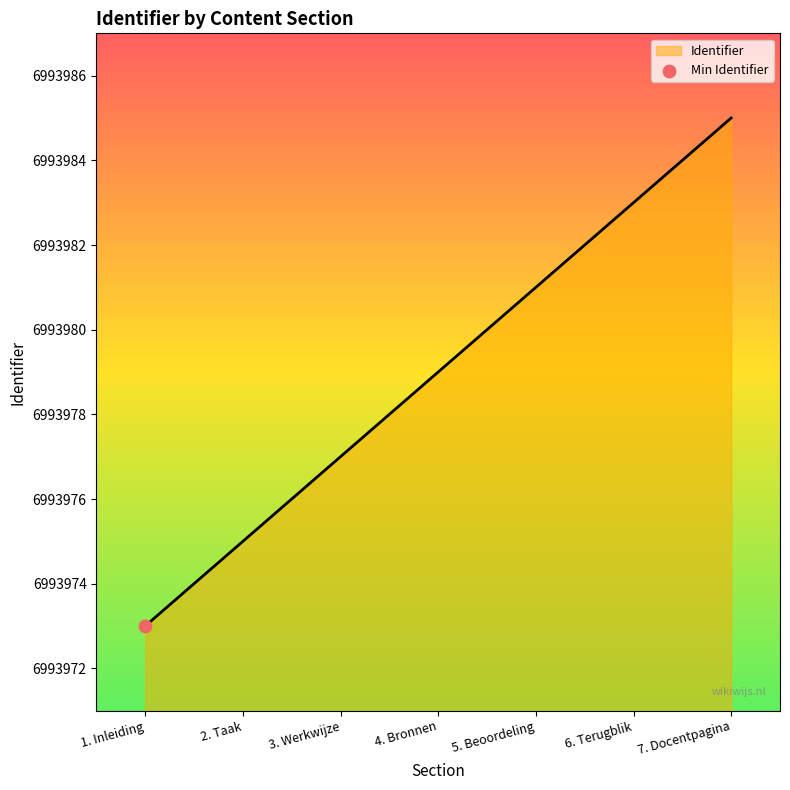

Approximately how many times larger is the value at 5. Beoordeling compared to 4. Bronnen?

1.0